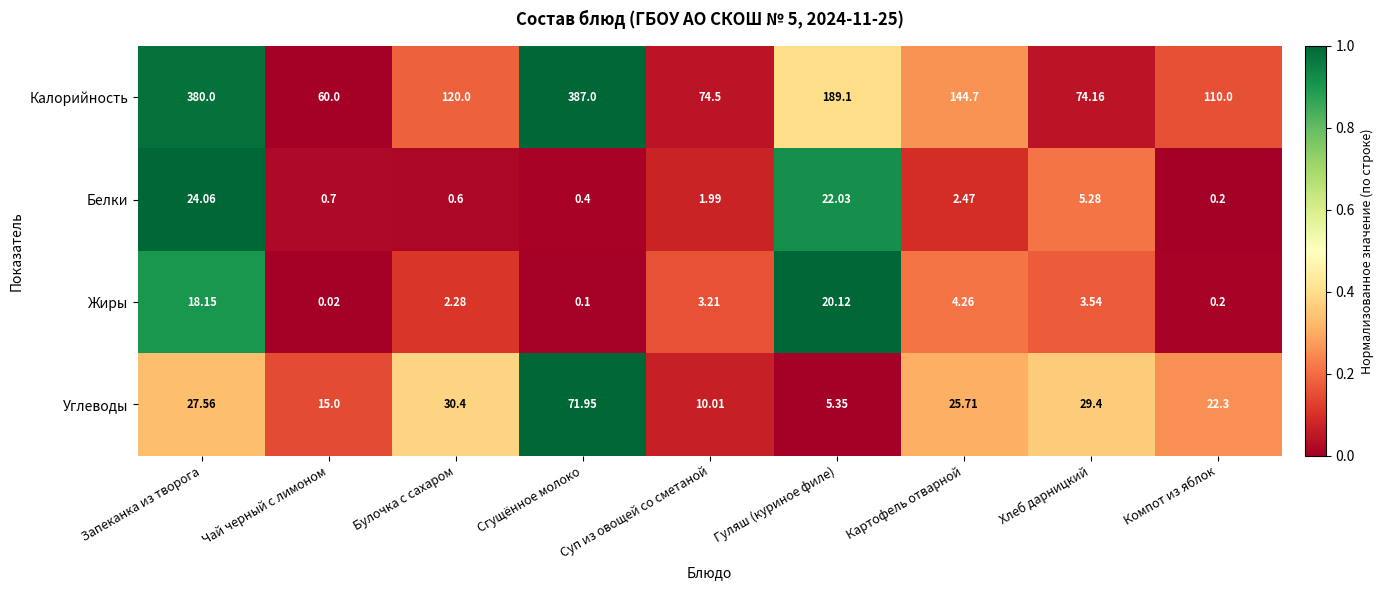

Which series has the largest range (max minus min)?

Калорийность